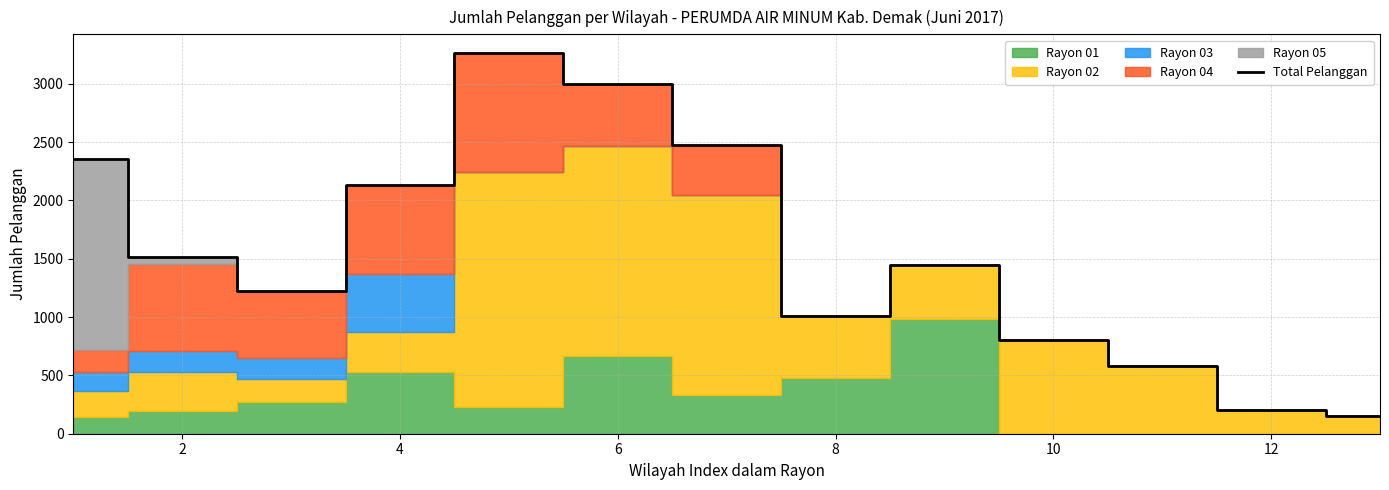

What is the minimum value for Total Pelanggan?

155